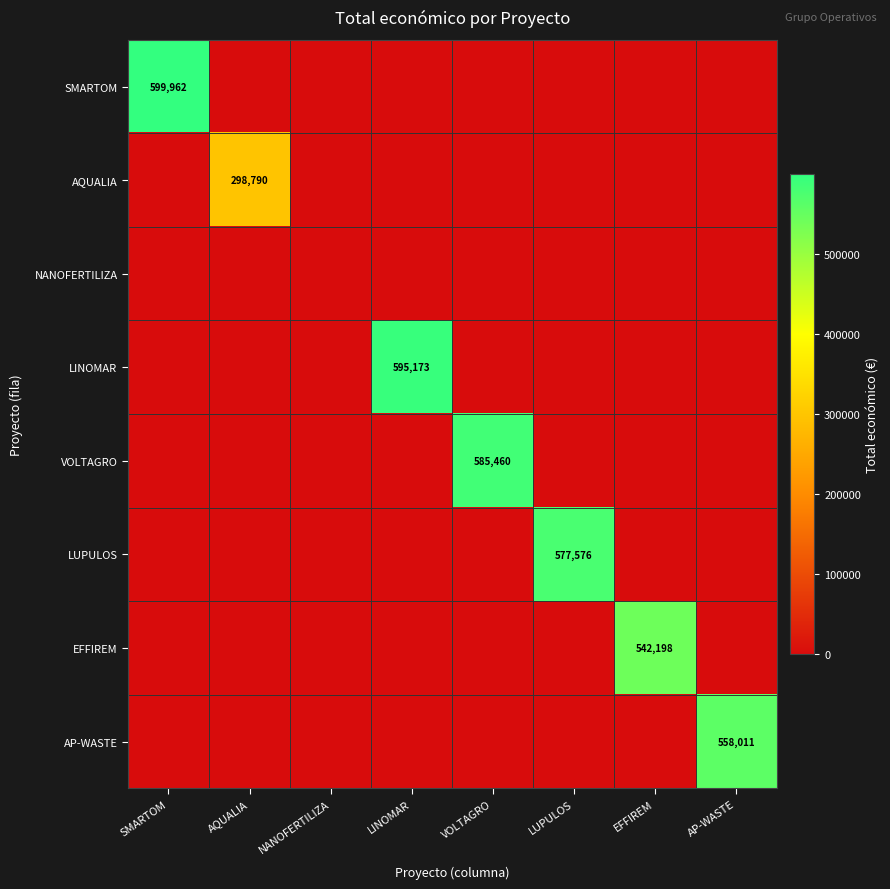

At which category is the sum across all series the highest?

SMARTOM